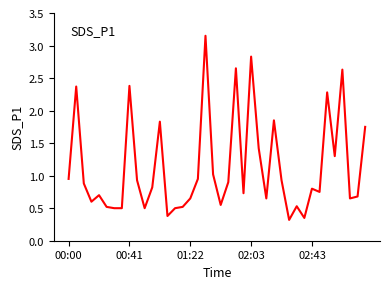

What is the difference between the maximum and second lowest values?

2.8